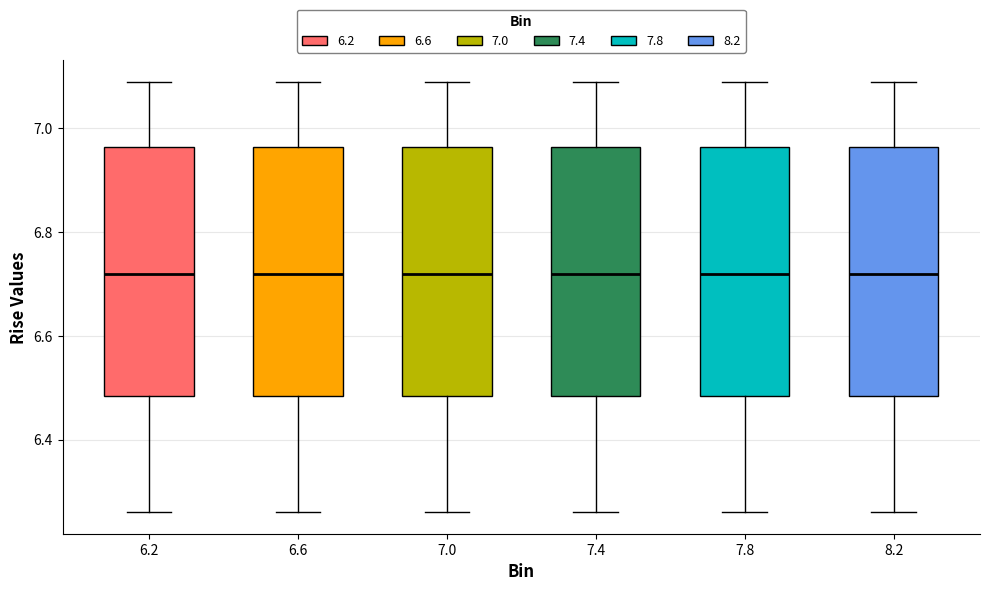

Reading left to right, read every box against the y-axis: the position of its median line, the range the box covers, and the ends of its whiskers. The values are not printed on the chart, so give them approximately, as read against the axis.

6.2: median 6.72, box 6.48 to 6.96, whiskers 6.26 to 7.10
6.6: median 6.72, box 6.48 to 6.96, whiskers 6.26 to 7.10
7.0: median 6.72, box 6.48 to 6.96, whiskers 6.26 to 7.10
7.4: median 6.72, box 6.48 to 6.96, whiskers 6.26 to 7.10
7.8: median 6.72, box 6.48 to 6.96, whiskers 6.26 to 7.10
8.2: median 6.72, box 6.48 to 6.96, whiskers 6.26 to 7.10